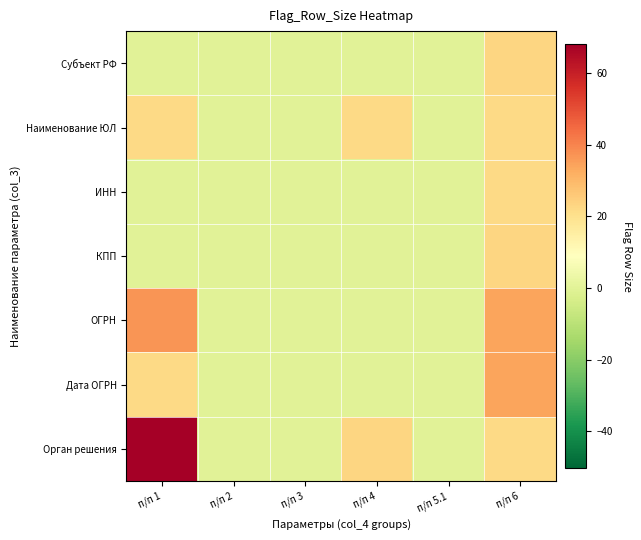

Reading right to left, extract all data points from this chart.

Субъект РФ: п/п 6=23	п/п 5.1=0	п/п 4=0	п/п 3=0	п/п 2=0	п/п 1=0
Наименование ЮЛ: п/п 6=22	п/п 5.1=0	п/п 4=22	п/п 3=0	п/п 2=0	п/п 1=22
ИНН: п/п 6=22	п/п 5.1=0	п/п 4=0	п/п 3=0	п/п 2=0	п/п 1=0
КПП: п/п 6=23	п/п 5.1=0	п/п 4=0	п/п 3=0	п/п 2=0	п/п 1=0
ОГРН: п/п 6=34	п/п 5.1=0	п/п 4=0	п/п 3=0	п/п 2=0	п/п 1=37
Дата ОГРН: п/п 6=34	п/п 5.1=0	п/п 4=0	п/п 3=0	п/п 2=0	п/п 1=22
Орган решения: п/п 6=22	п/п 5.1=0	п/п 4=23	п/п 3=0	п/п 2=0	п/п 1=68